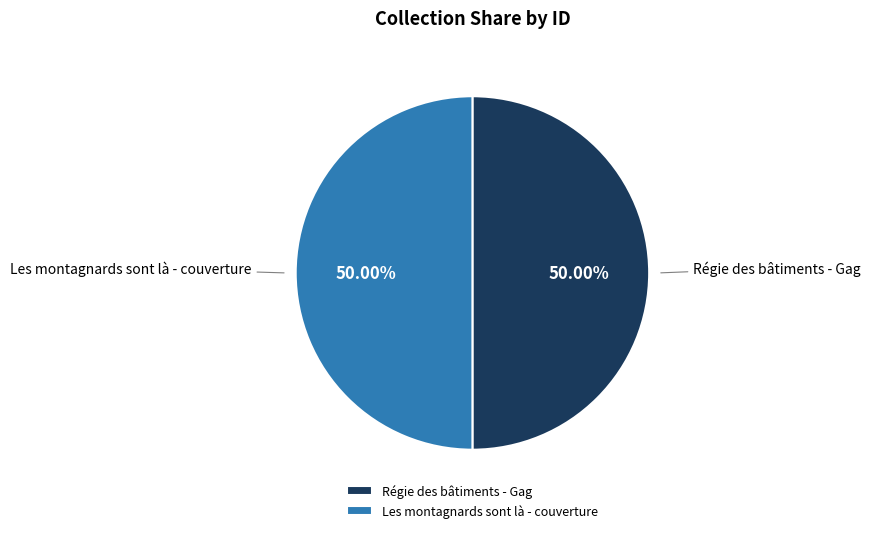

What is the ratio of the value at Les montagnards sont là - couverture to the value at Régie des bâtiments - Gag?

1.0